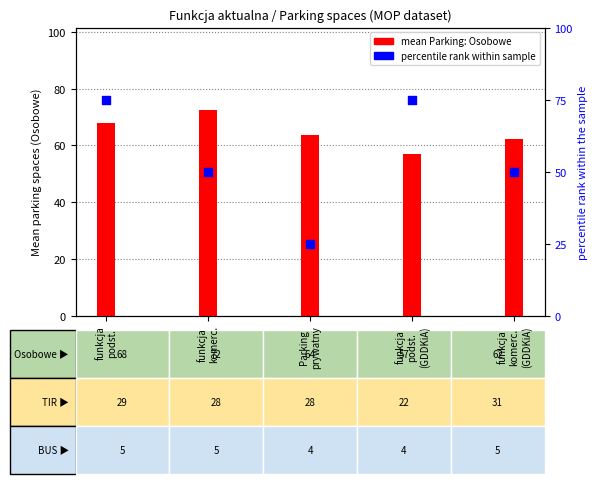

What is the total value across all series at Parking
prywatny?

88.5